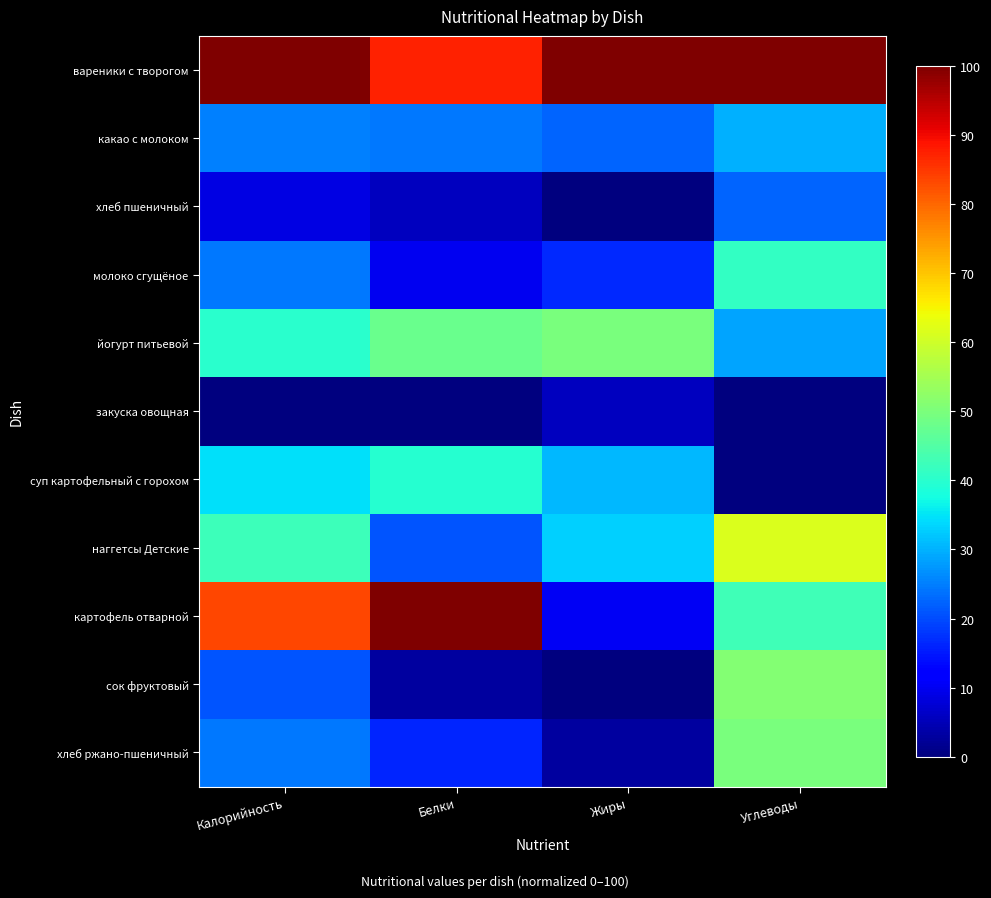

At which category does the chart reach its peak across all series?

Калорийность